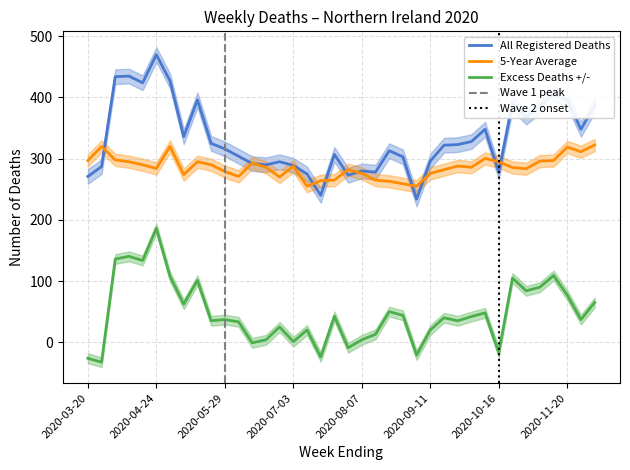

How many times do All Registered Deaths and Average of deaths over 5 years cross each other?

11